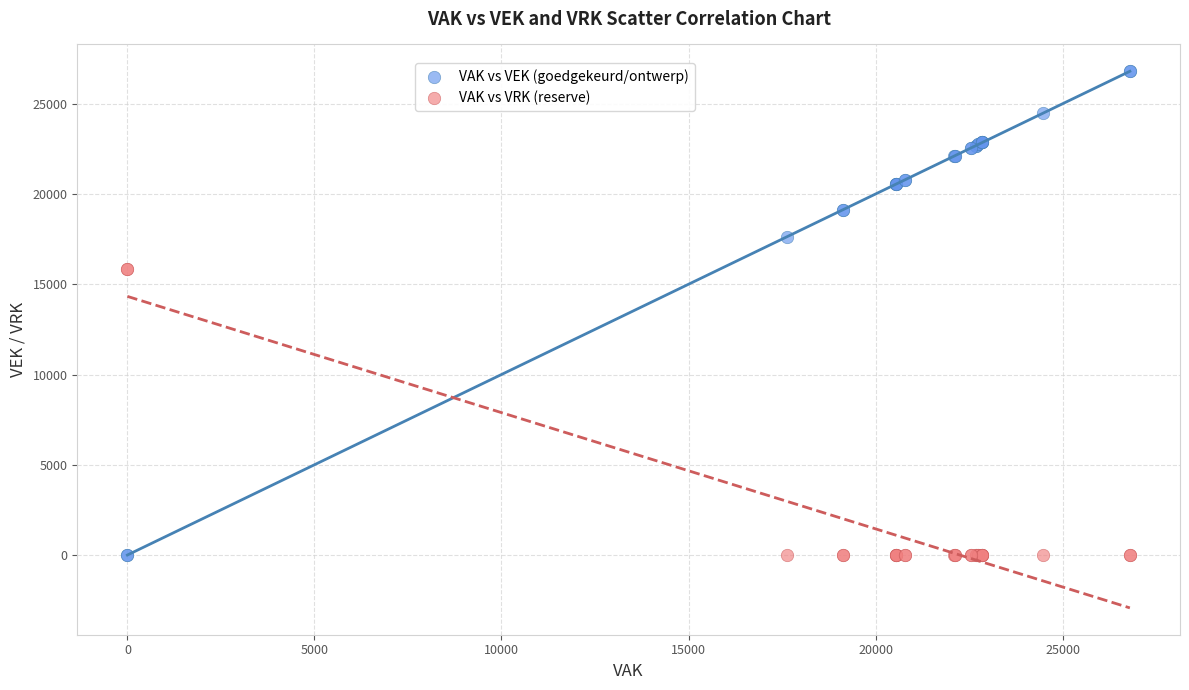

Which series has the largest Y range (max minus min)?

VAK vs VEK (goedgekeurd/ontwerp)